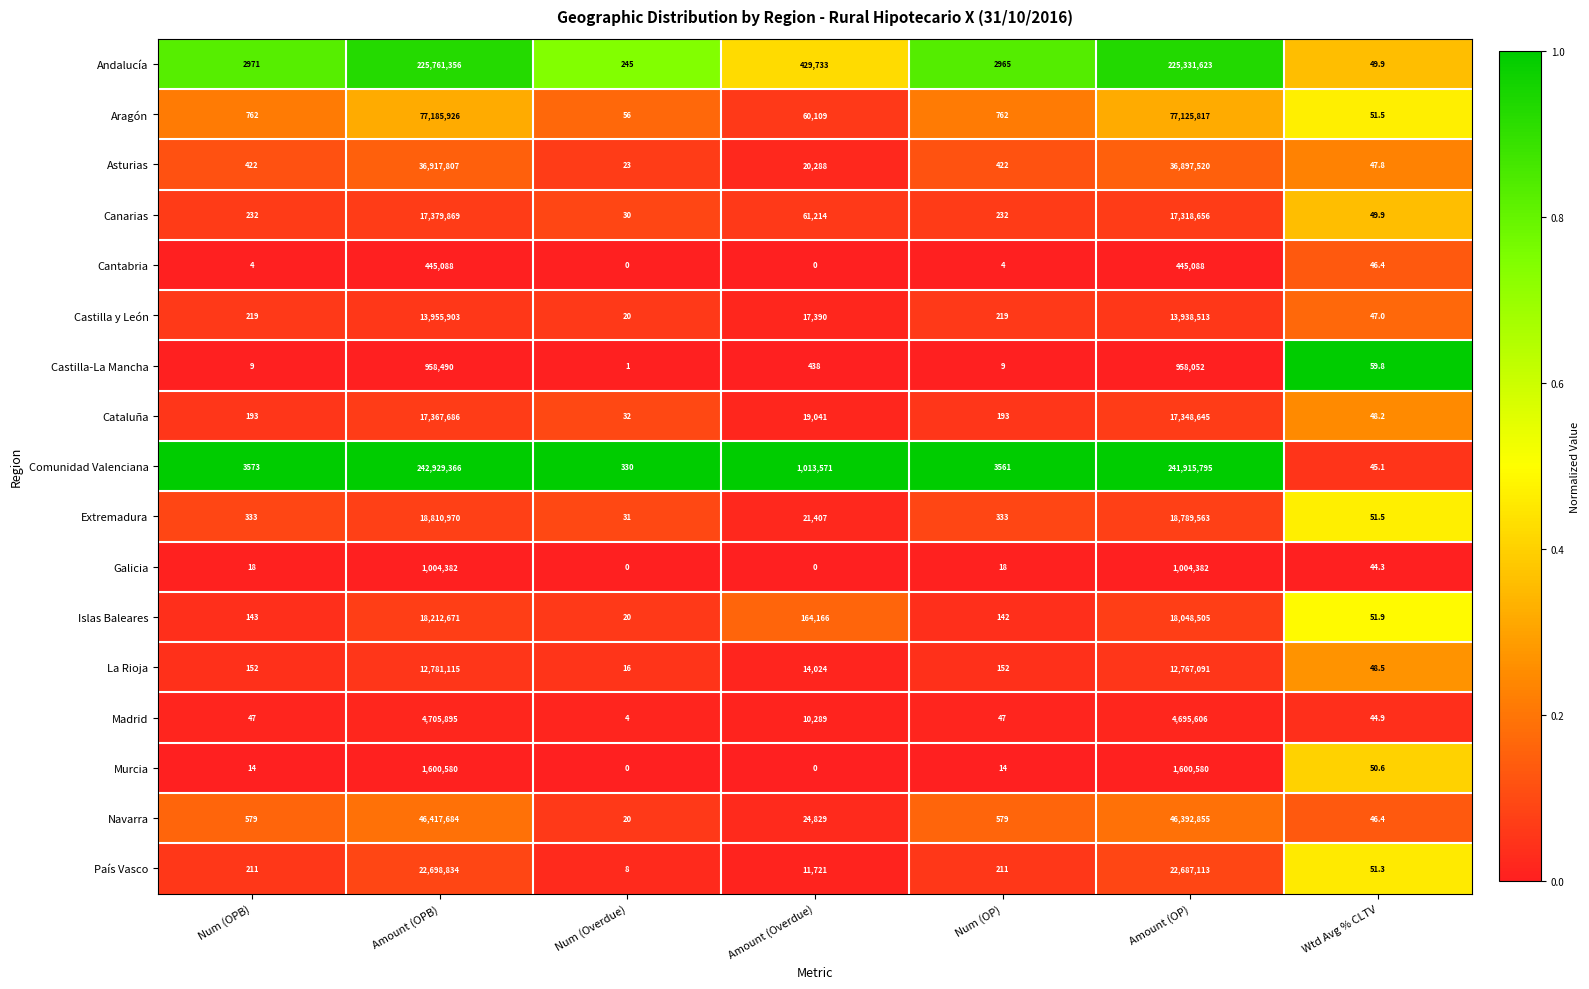

Which label corresponds to the largest value in the chart?

Amount (OPB)